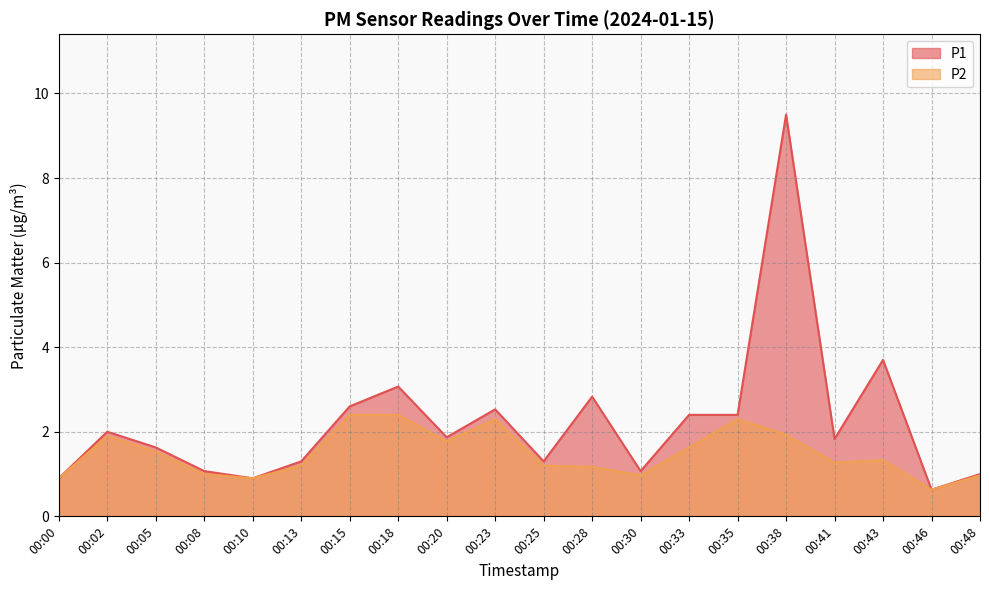

How many interior local peaks does the P2 series have?

4